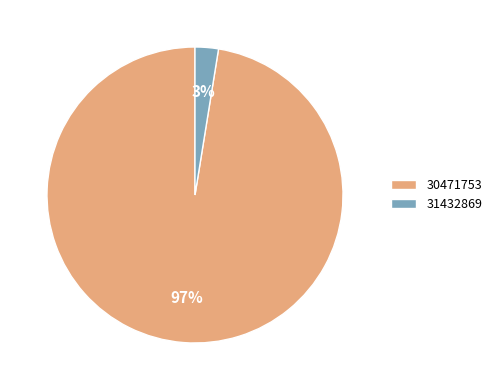

To the nearest percent, what percentage of the pie is 30471753?

97%